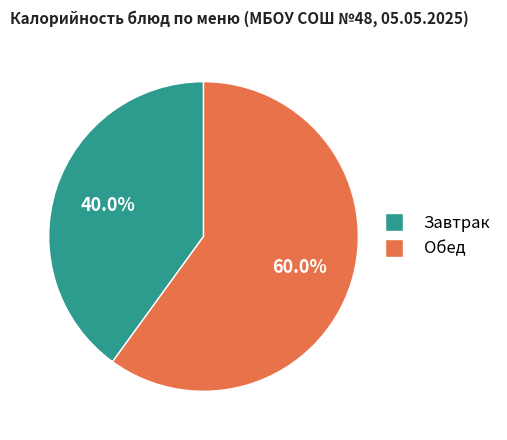

Count the number of slices in the pie.

2